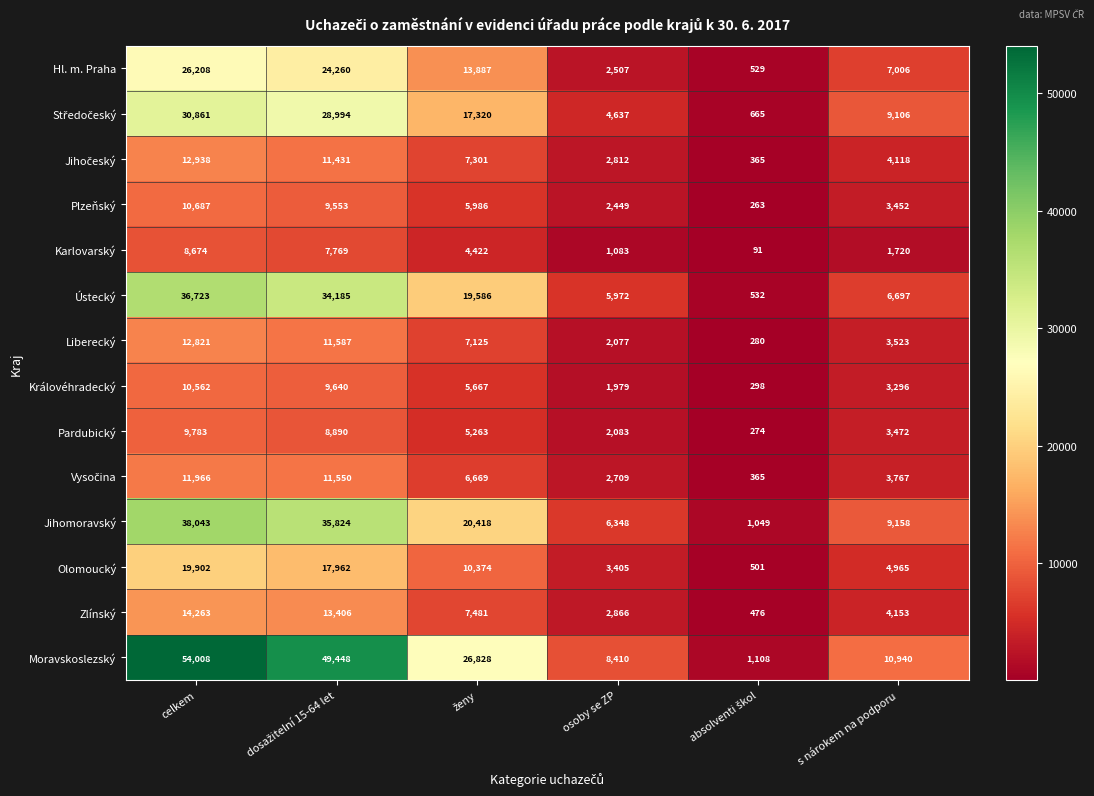

Where does the Pardubický series first go above 5263?

celkem